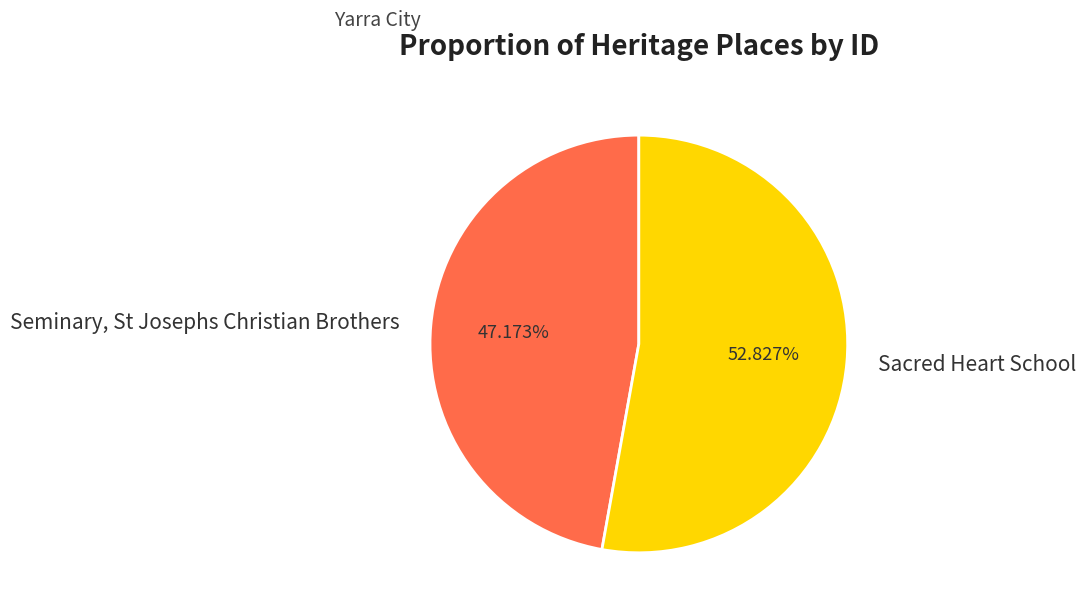

How many segments does this pie chart have?

2